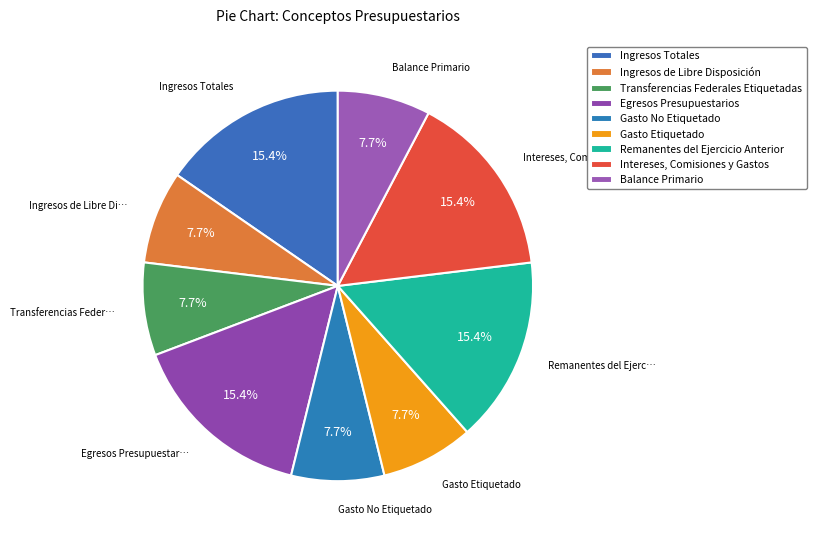

Which slice is the largest?

Ingresos Totales